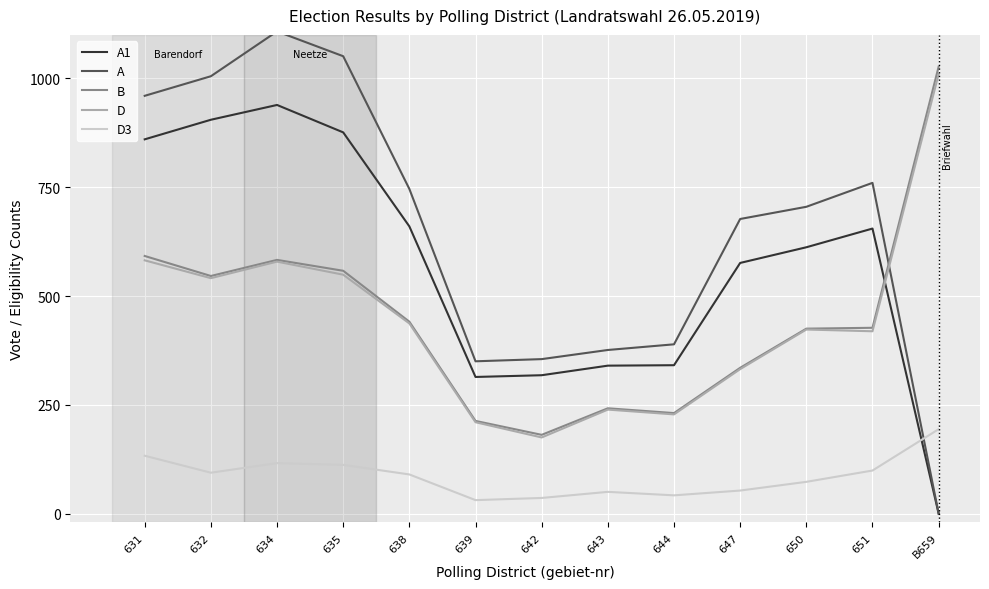

At which category is the sum across all series the highest?

634